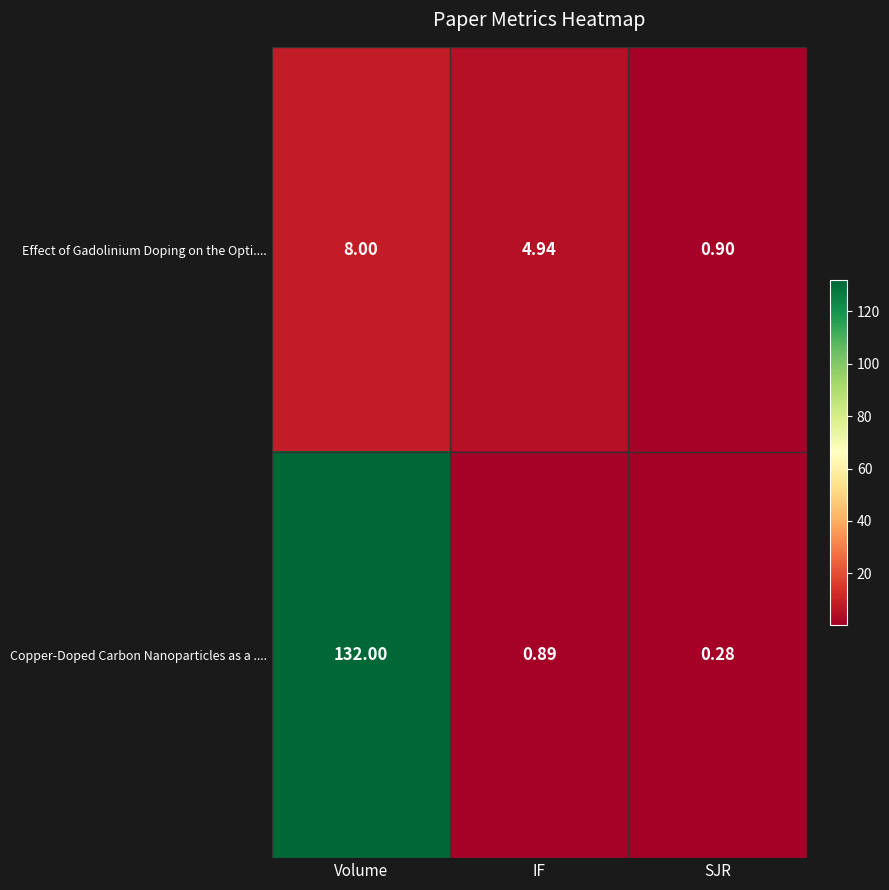

List the labels in order of Effect of Gadolinium Doping on the Opti.... value, largest first.

Volume, IF, SJR